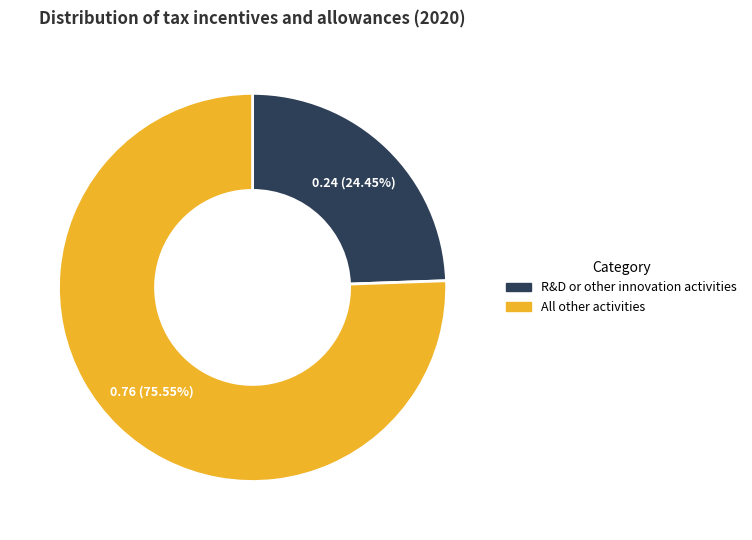

Is there a majority slice in this chart?

Yes